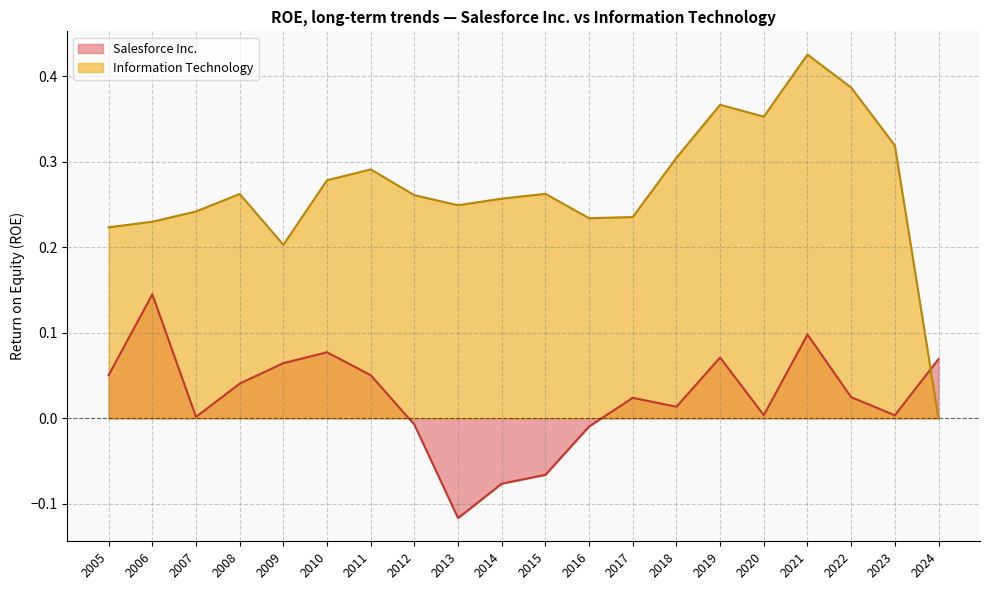

How many times do Information Technology and Salesforce Inc. cross each other?

1